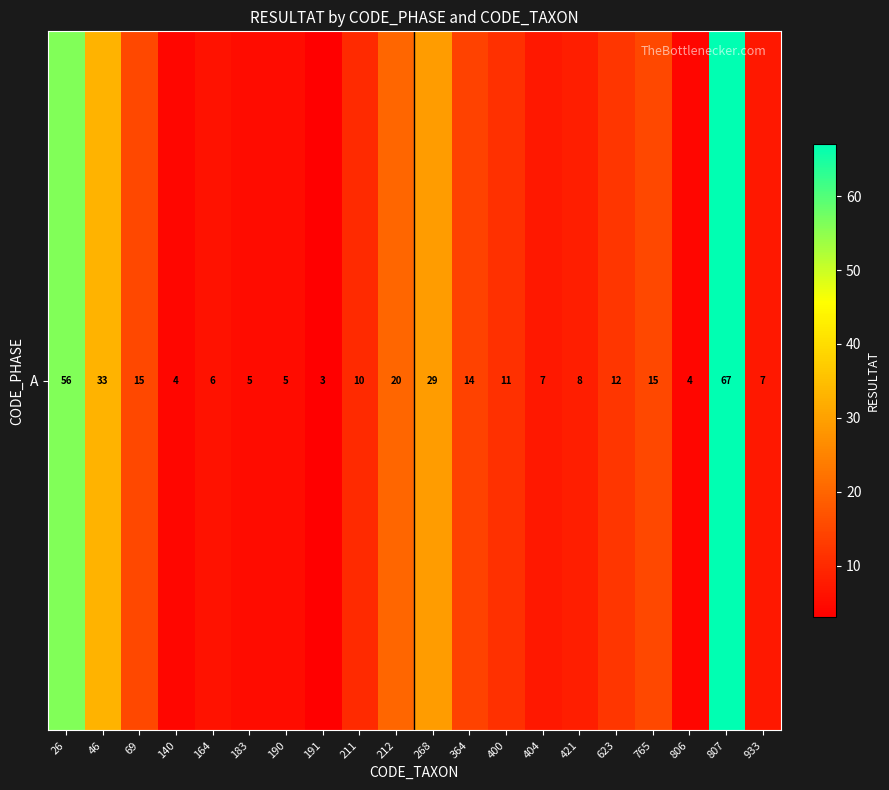

What is the sum of all values?

331